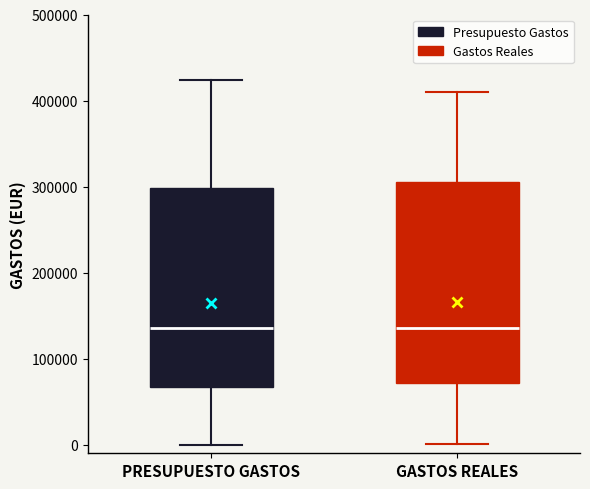

Where is the upper edge of the box for GASTOS REALES on the y-axis? The values are not printed on the chart, so give them approximately, as read against the axis.

310000